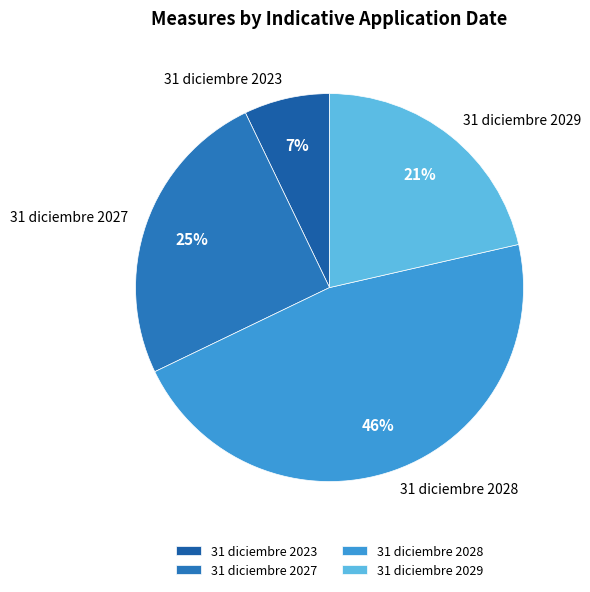

How many segments does this pie chart have?

4